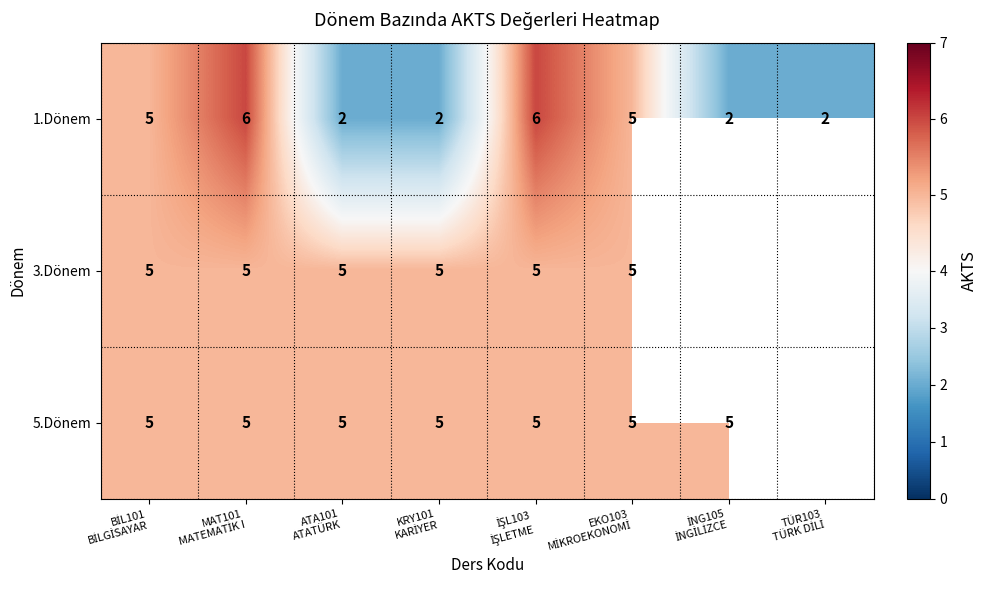

True or false: 5.Dönem has a value of 5.0 at ATA101 ATATÜRK.

True